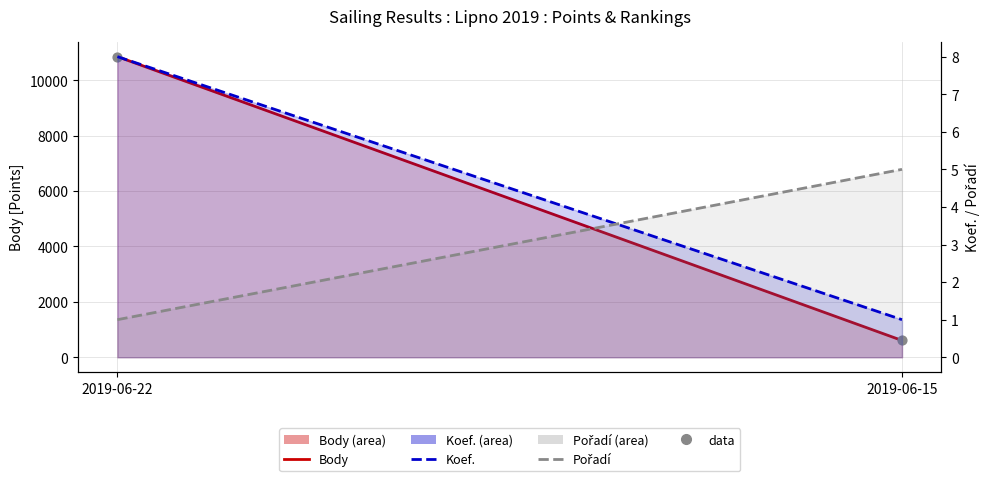

Which series has the largest total across all categories?

Body (line)